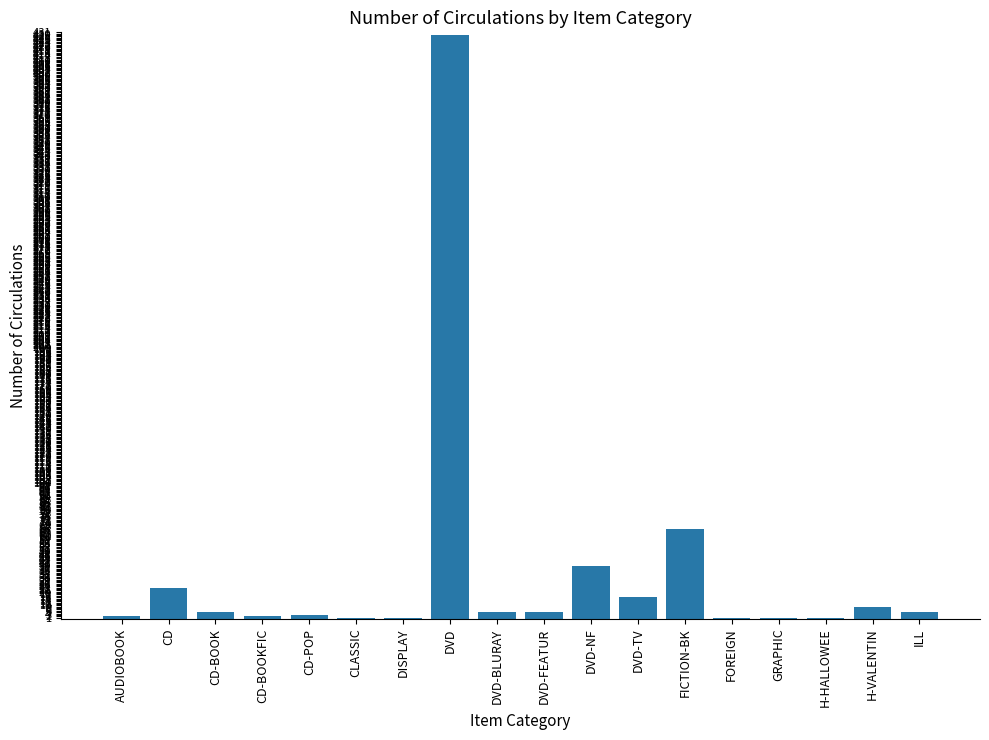

What is the maximum value shown in the chart?

429